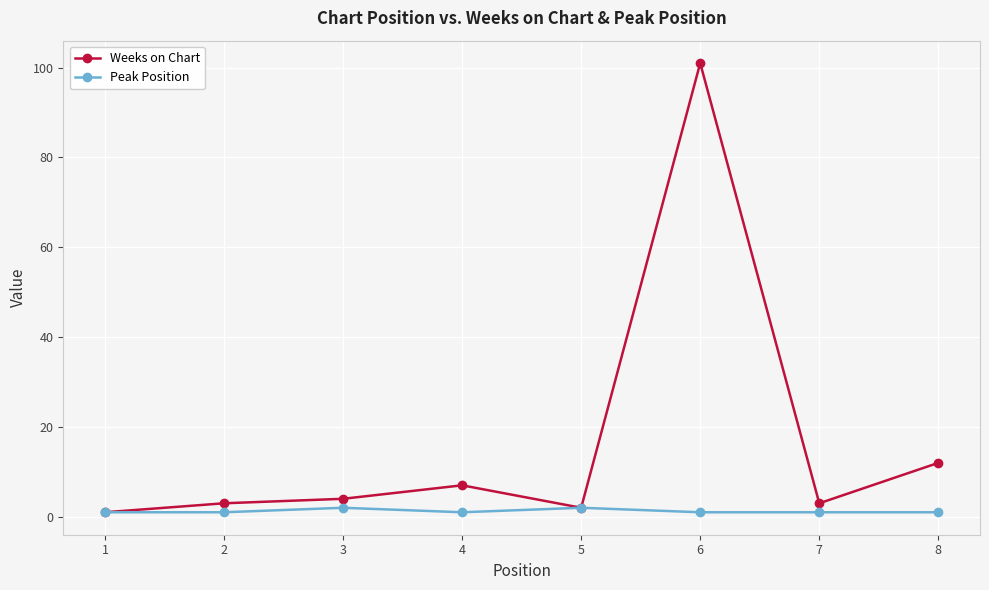

What is the sum of all Peak Position values?

10